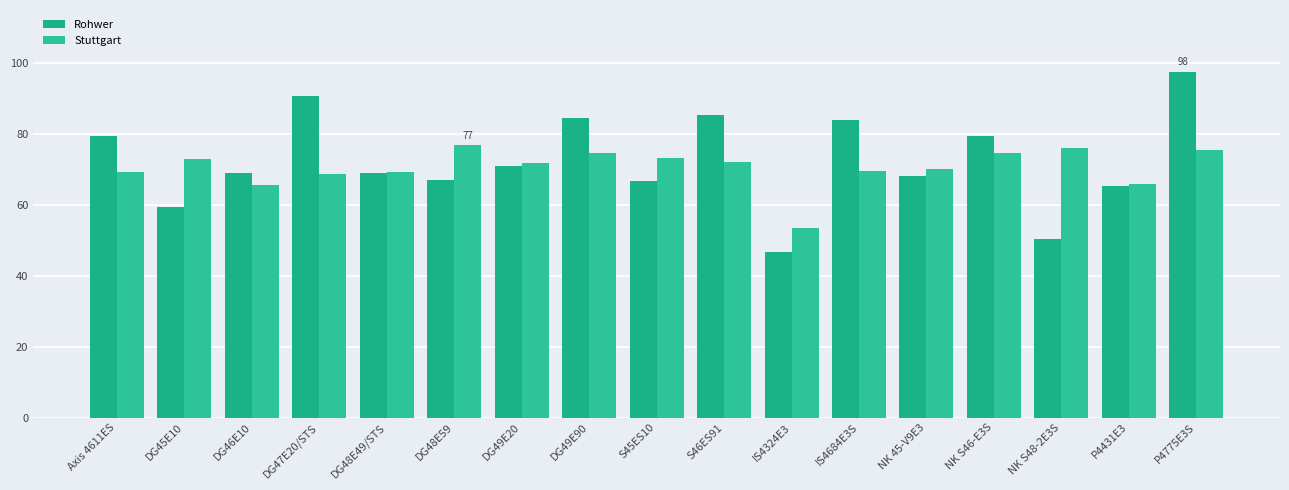

Which category has the lowest value in the Stuttgart series?

IS4324E3